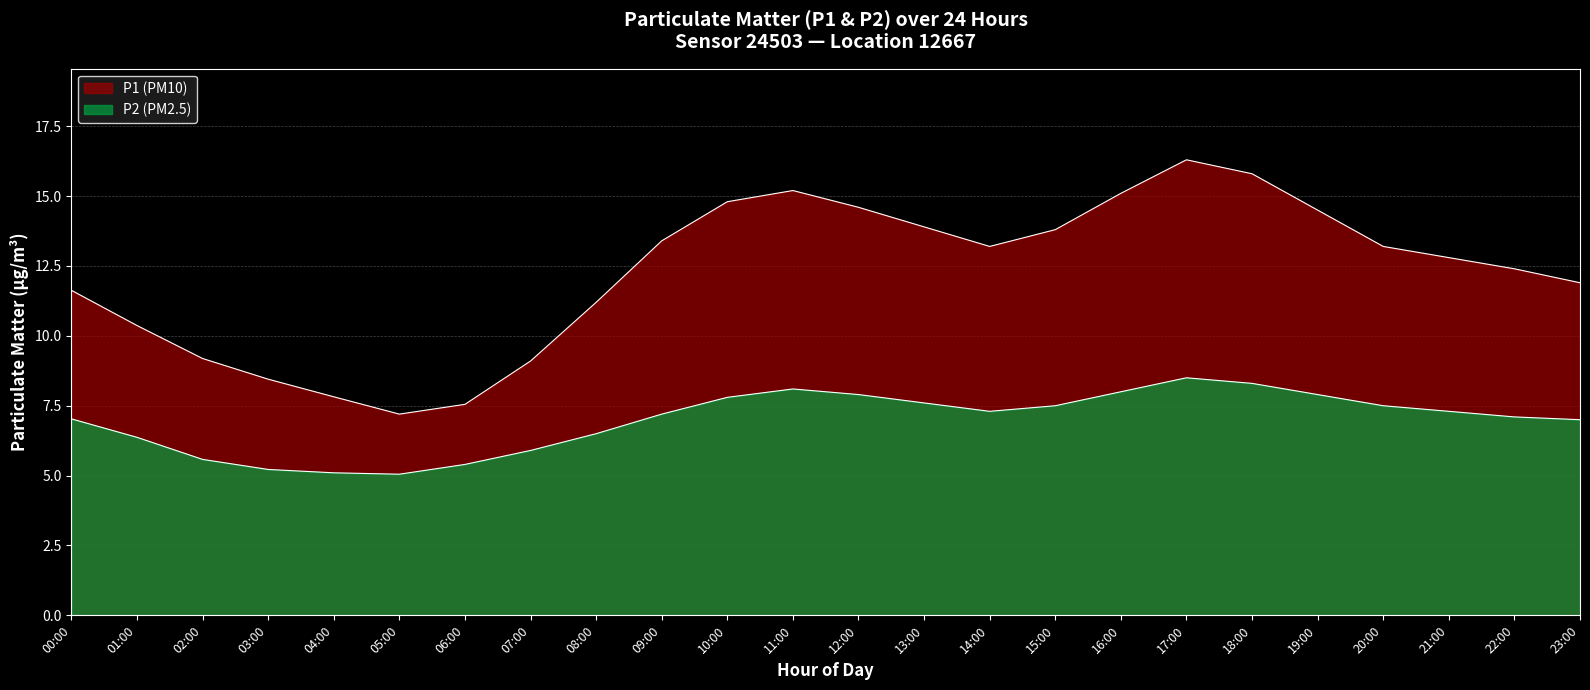

Reading left to right, list all the values displayed in this chart.

P1: 11.6	10.4	9.2	8.4	7.8	7.2	7.5	9.1	11.2	13.4	14.8	15.2	14.6	13.9	13.2	13.8	15.1	16.3	15.8	14.5	13.2	12.8	12.4	11.9
P2: 7.0	6.4	5.6	5.2	5.1	5.0	5.4	5.9	6.5	7.2	7.8	8.1	7.9	7.6	7.3	7.5	8.0	8.5	8.3	7.9	7.5	7.3	7.1	7.0